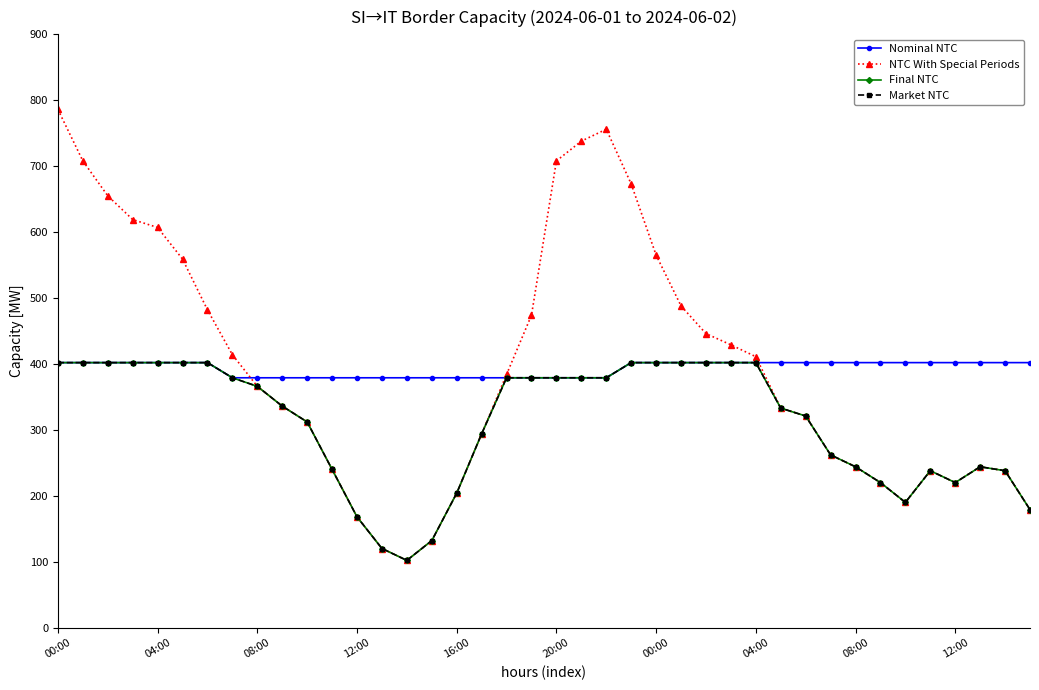

Does the chart have visible grid lines?

No